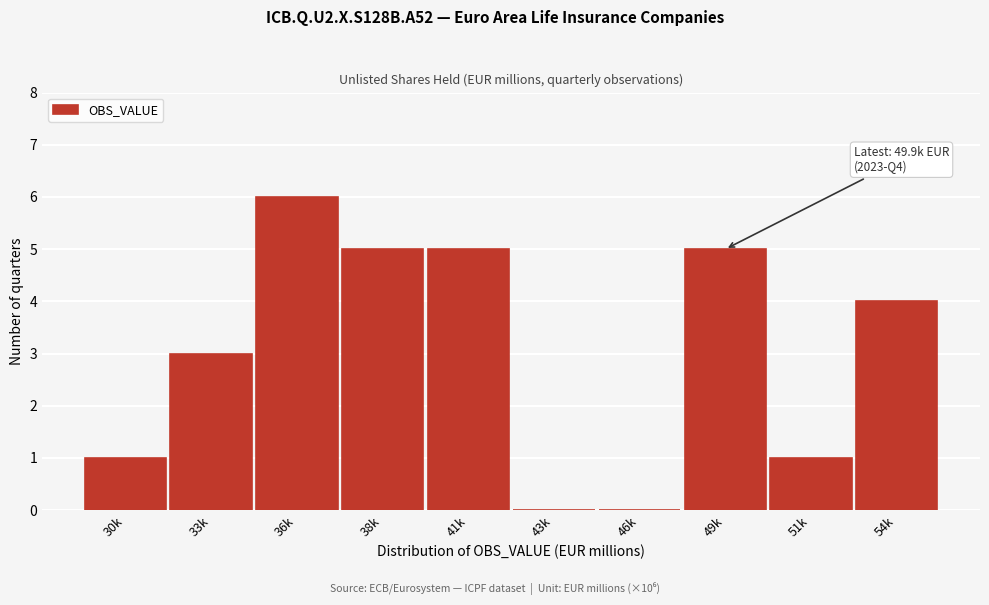

Reading right to left, transcribe all the data shown in this chart.

54k=4	51k=1	49k=5	46k=0	43k=0	41k=5	38k=5	36k=6	33k=3	30k=1